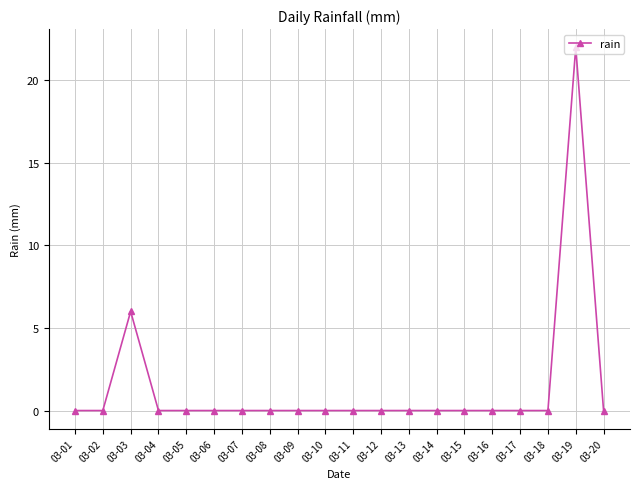

Which has a higher value, 03-19 or 03-16?

03-19